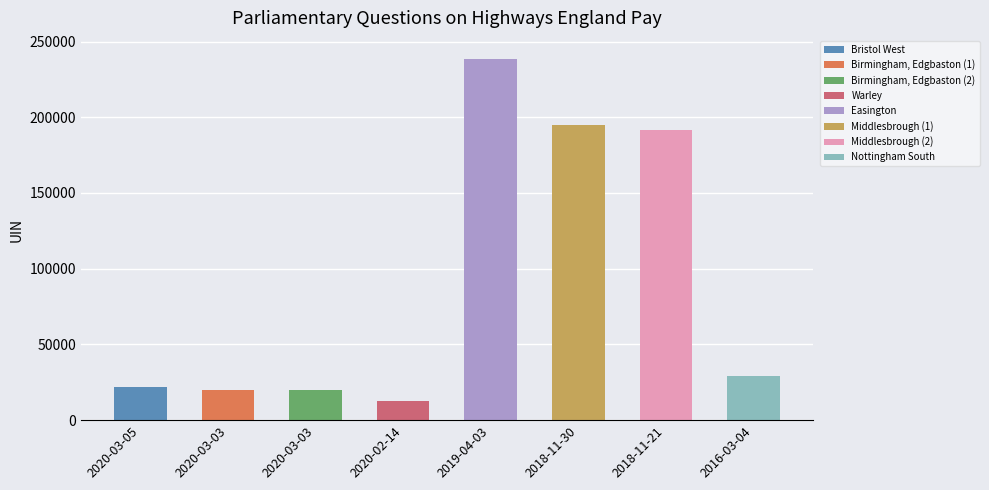

Which category has the lowest value across all series?

Warley